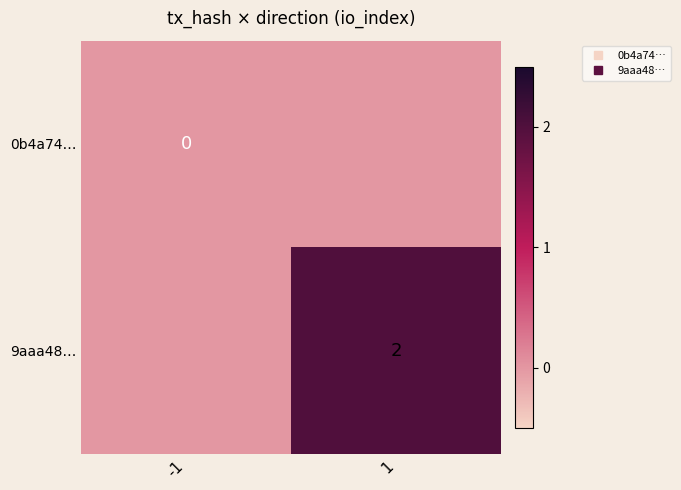

Rank the series by their average value, from lowest to highest.

0b4a74…, 9aaa48…